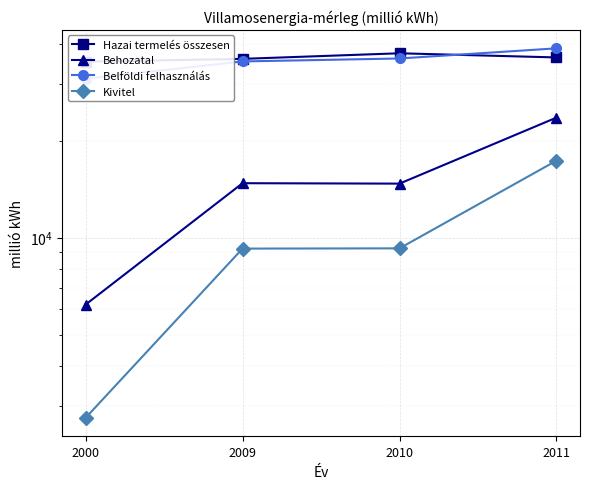

Read the Belföldi felhasználás value at 2009, to the nearest 10.

35250